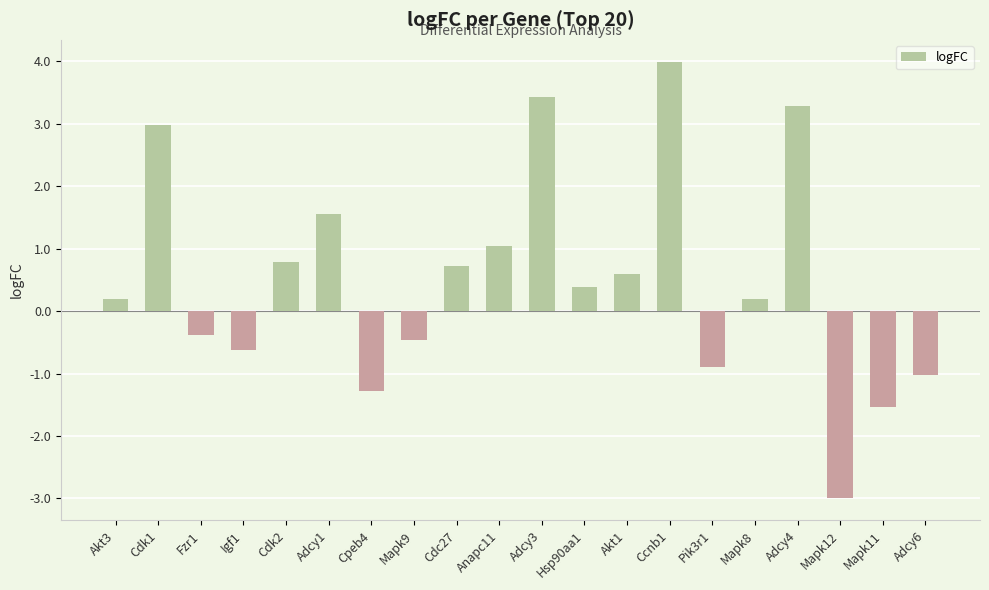

What is the difference between the maximum and minimum values?

7.0